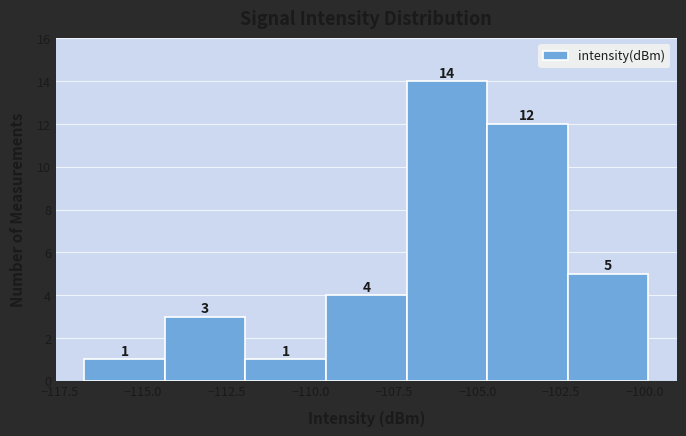

Which range on the x-axis has the tallest bar?

-107.0 to -104.5